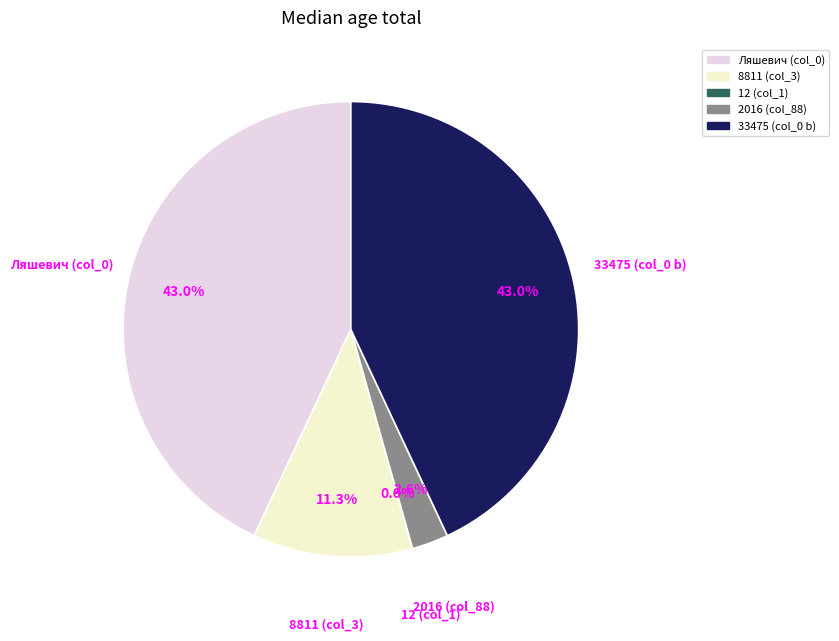

Is there a majority slice in this chart?

No